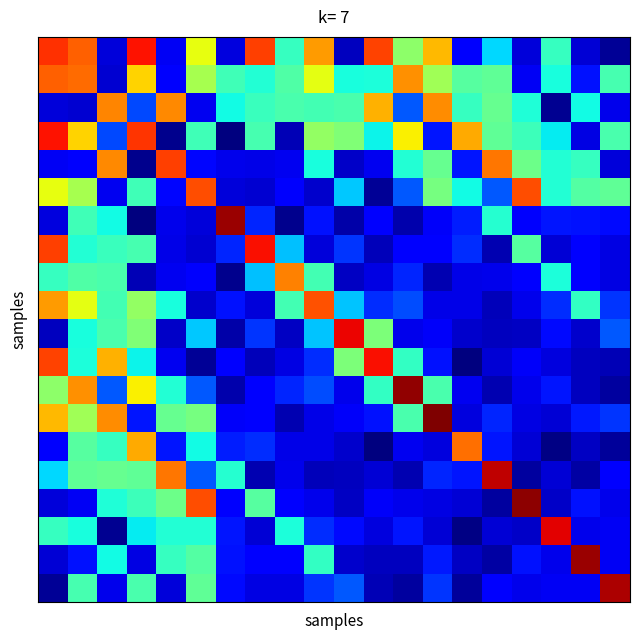

How many series are shown in this chart?

20